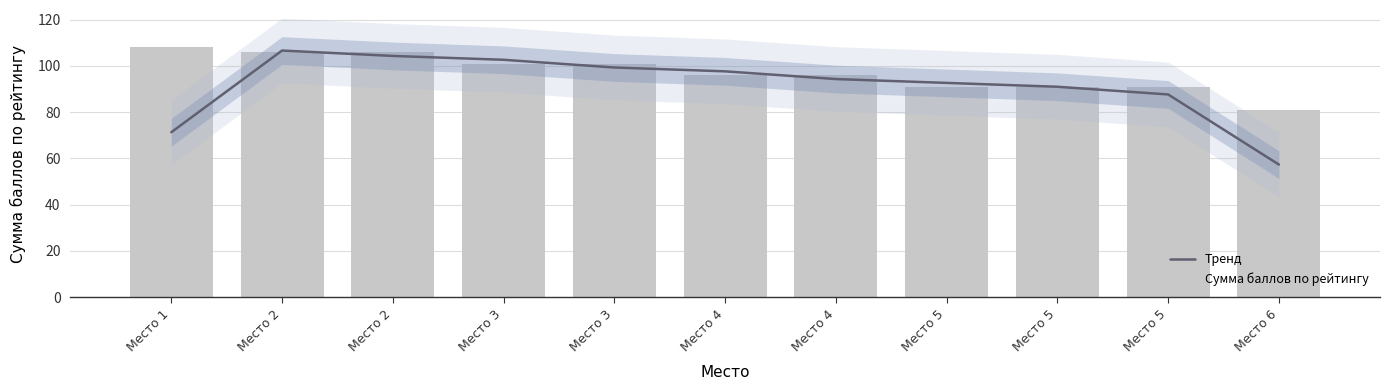

Where is Сумма баллов по рейтингу nearest to the value 94?

Место 4